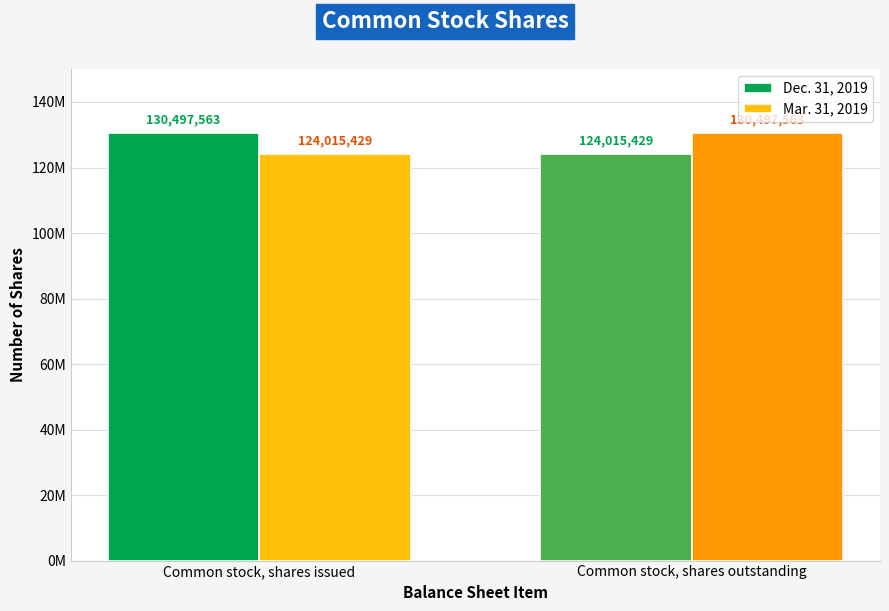

Rank the series at Common stock, shares outstanding from lowest to highest value.

Dec. 31, 2019, Mar. 31, 2019